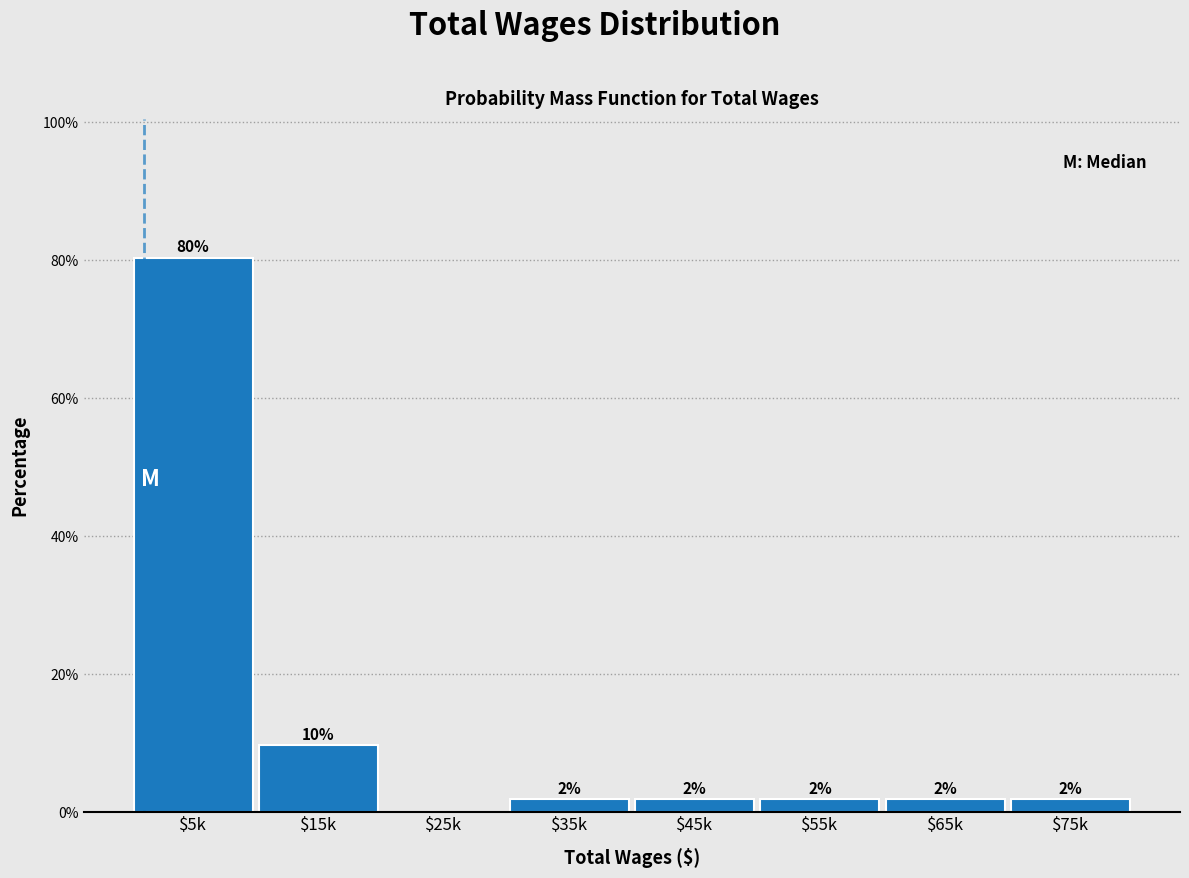

What is the sum of all values?

100.0